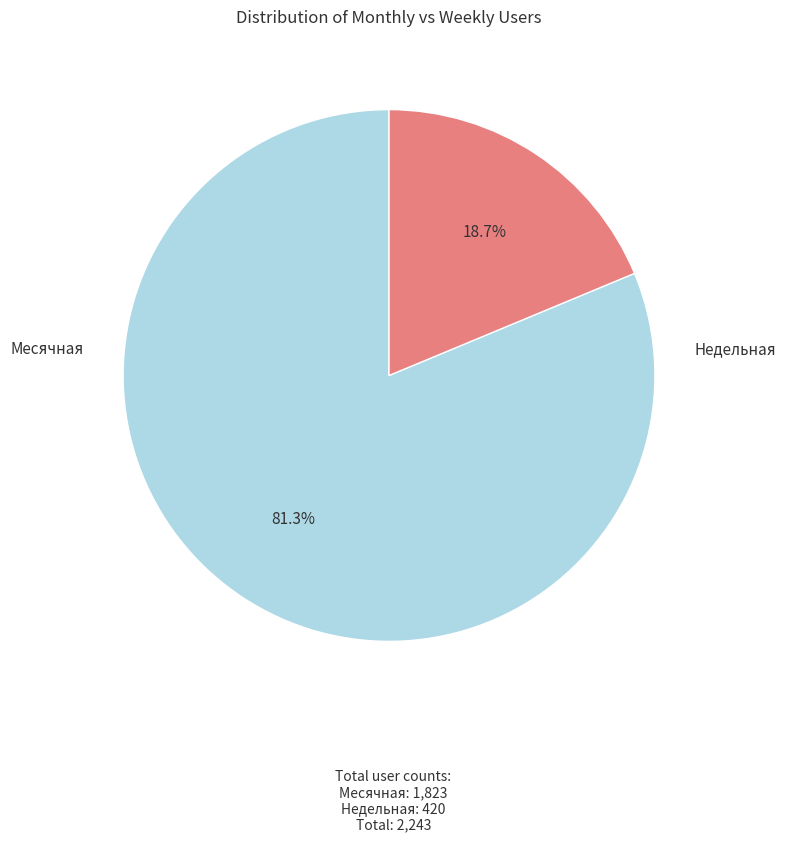

Is there a majority slice in this chart?

Yes